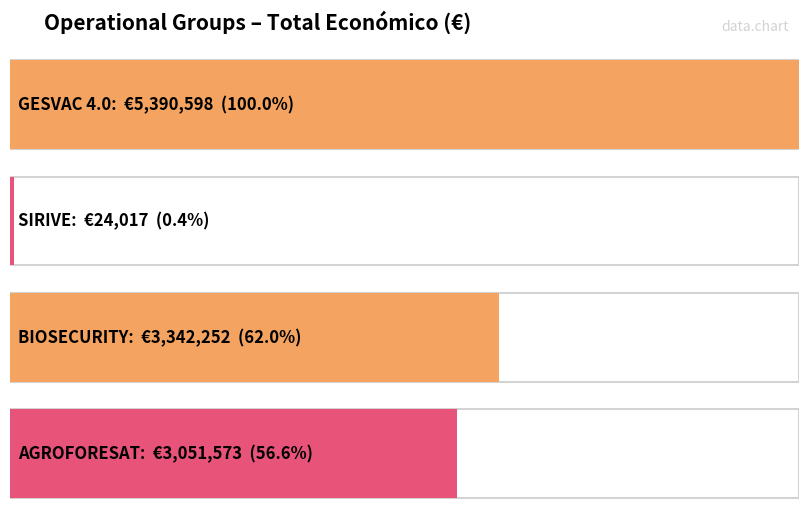

At which label does the data first exceed 3342252?

GESVAC 4.0